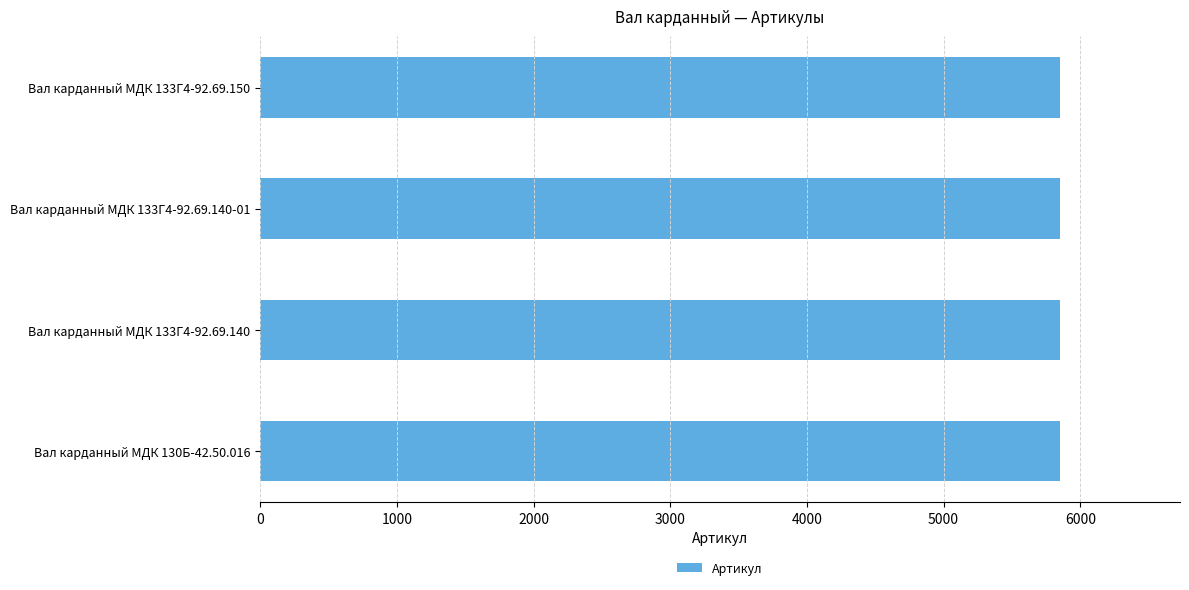

How many values are between 5850 and 5852?

3